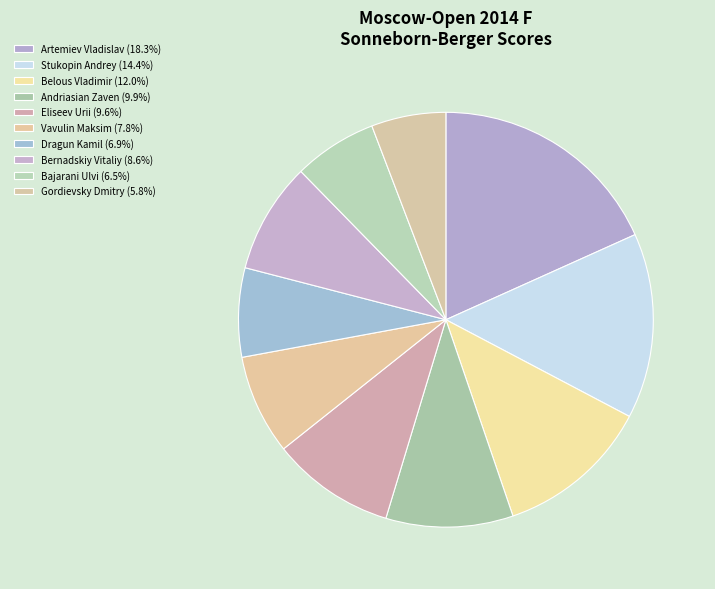

What percentage is the Stukopin Andrey slice, to the nearest percent?

14%